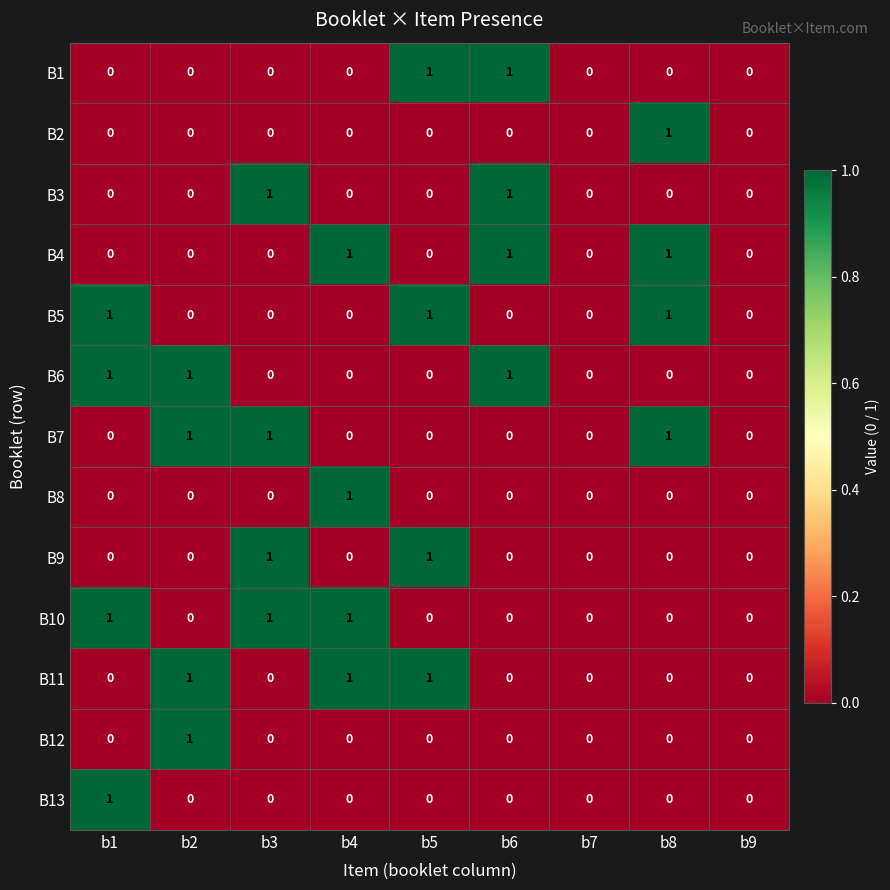

How many series are shown in this chart?

13